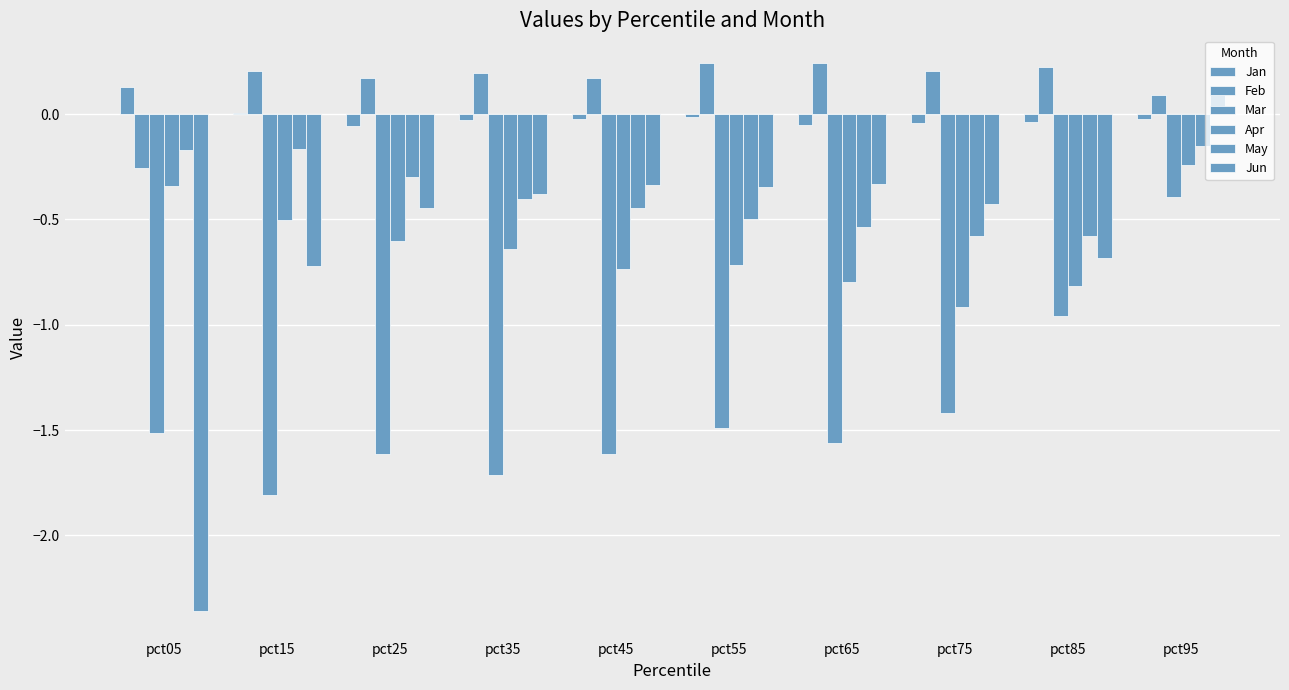

Where does the Jan series first go above 0?

pct05